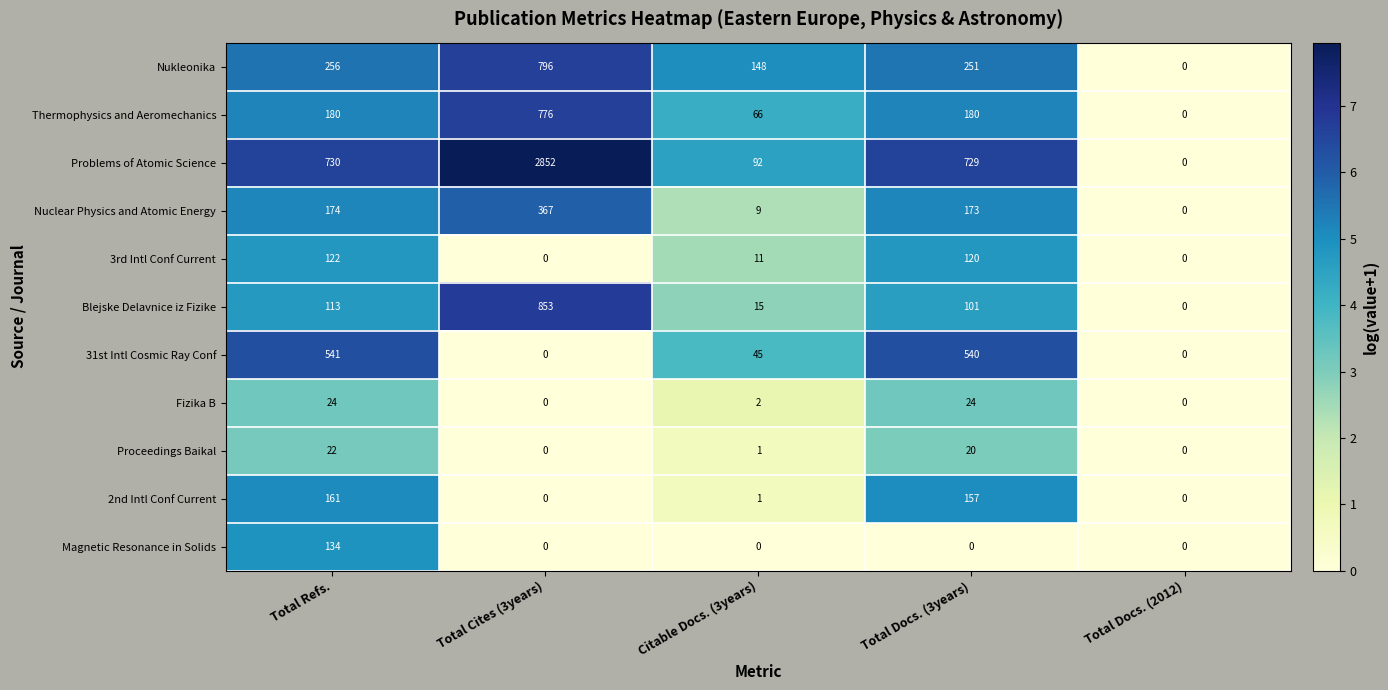

At which label is Proceedings Baikal closest to 11?

Total Docs. (3years)